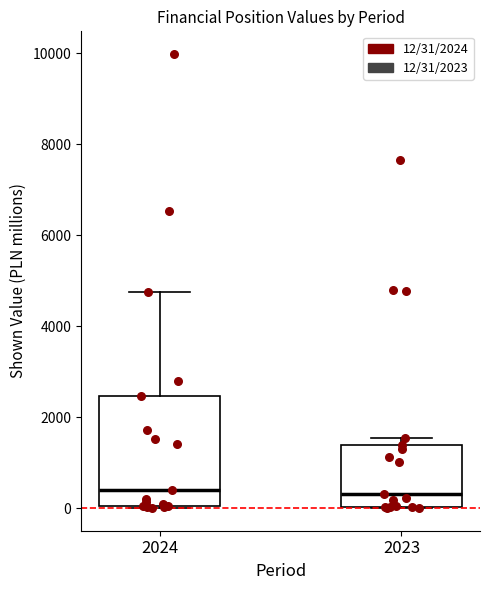

Where is the upper edge of the box at x = 2024 on the y-axis? The values are not printed on the chart, so give them approximately, as read against the axis.

2400